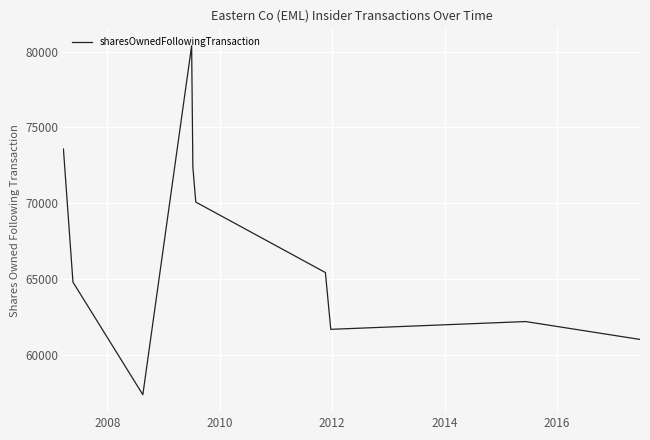

What is the maximum value shown in the chart?

80383